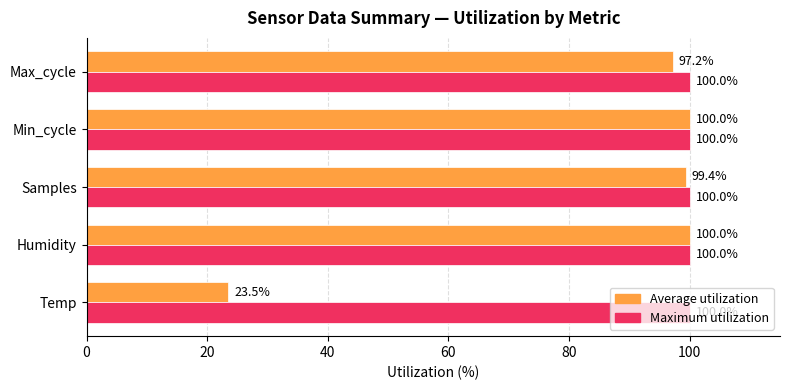

True or false: Maximum utilization has a value of 21.6 at Min_cycle.

False